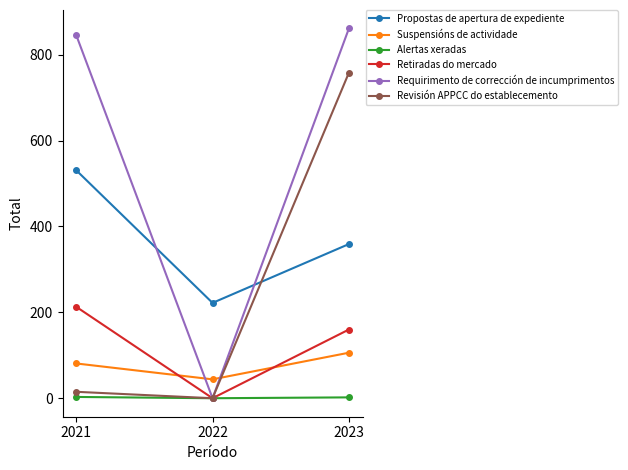

Where is Requirimento de corrección de incumprimentos nearest to the value 430?

2021